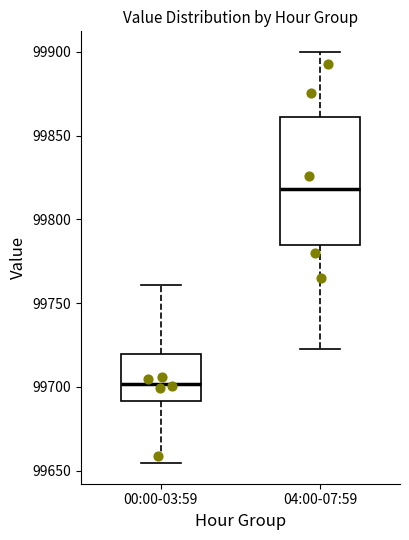

Which box has the highest median line?

04:00-07:59